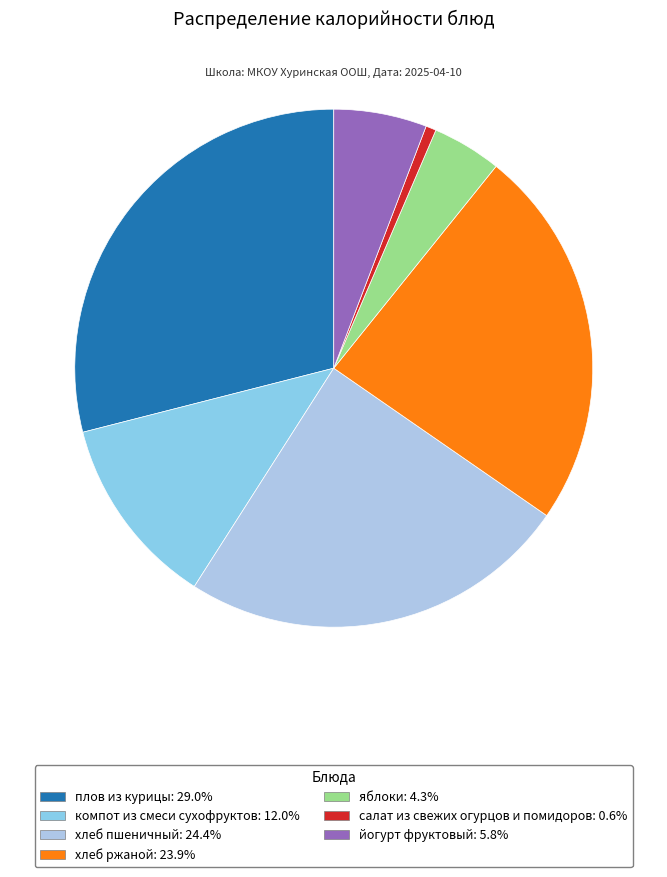

Rank the categories by value from highest to lowest.

плов из курицы, хлеб пшеничный, хлеб ржаной, компот из смеси сухофруктов, йогурт фруктовый, яблоки, салат из свежих огурцов и помидоров